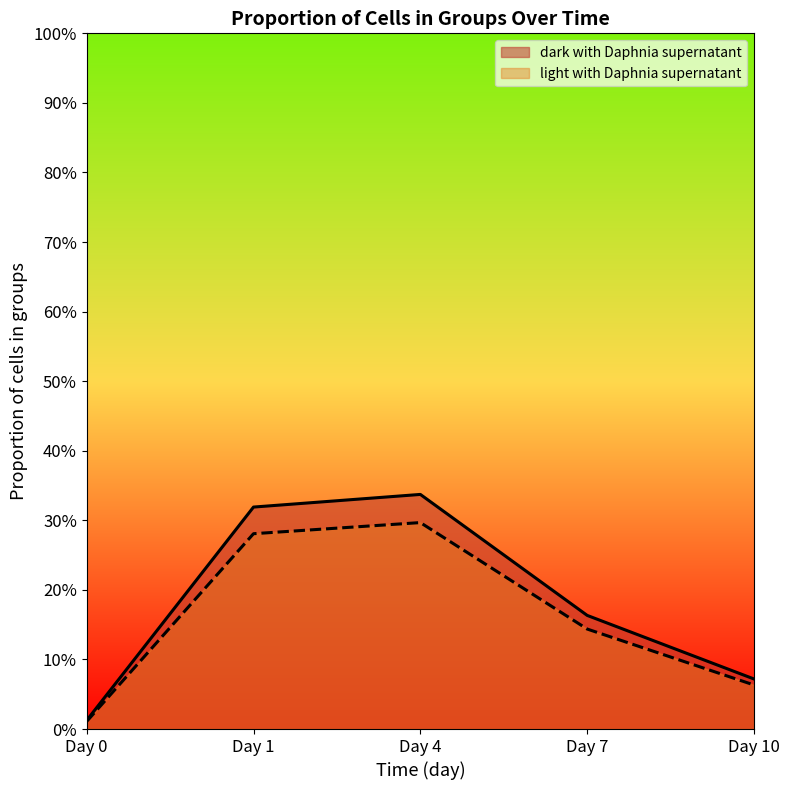

What are all the series names shown in the legend?

dark with Daphnia supernatant, light with Daphnia supernatant